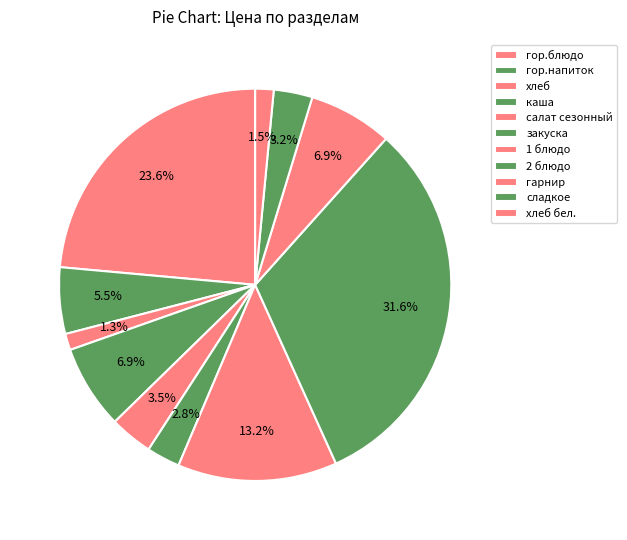

To the nearest percent, what portion does гор.блюдо represent?

24%